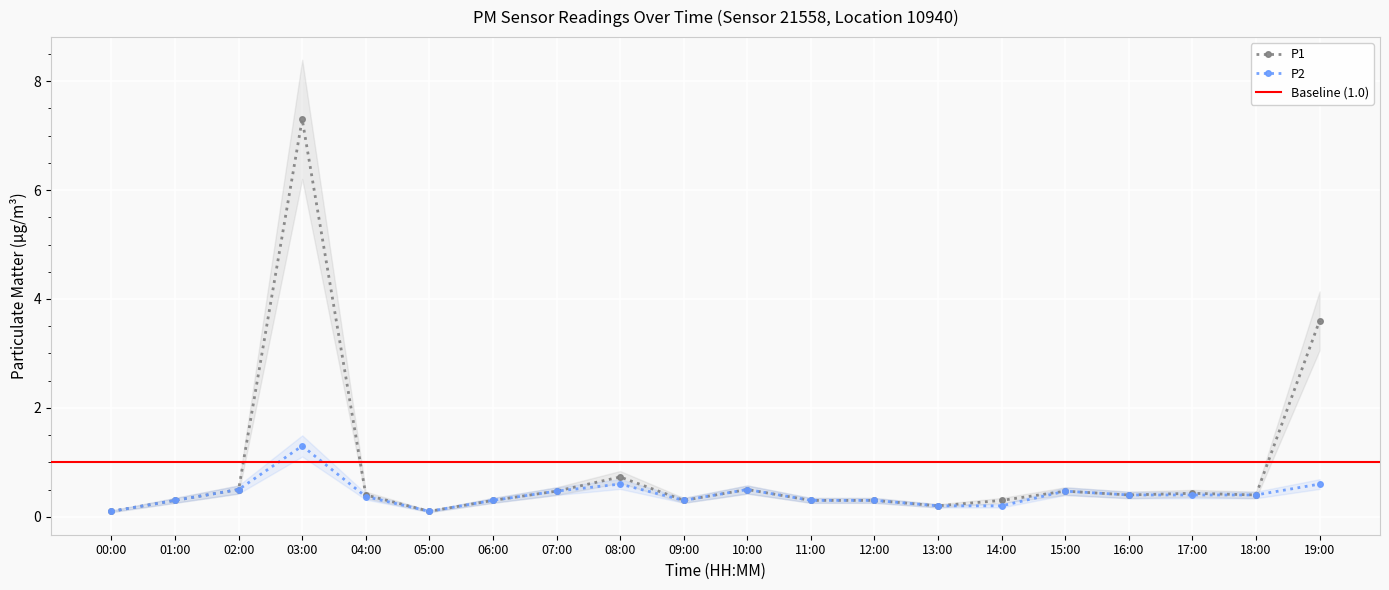

At which category is the sum across all series the highest?

03:00